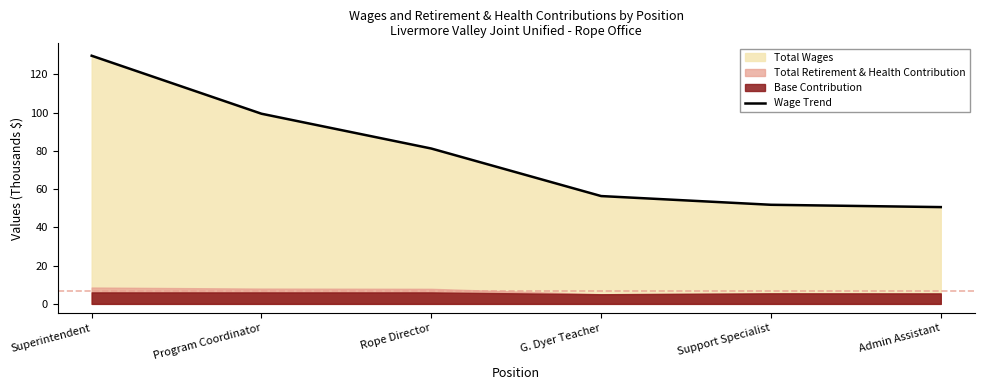

What is the smallest value displayed?

50.6